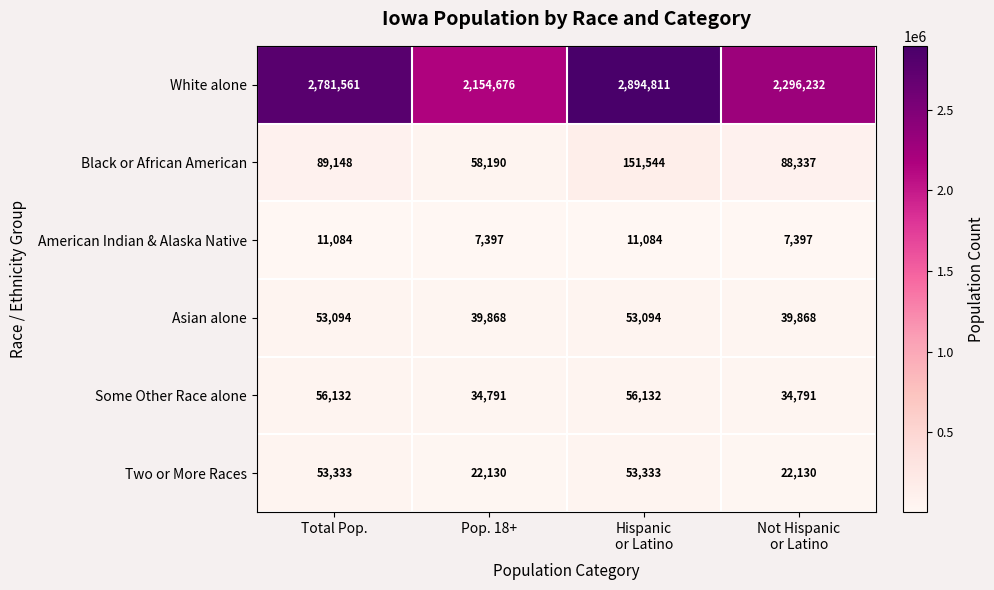

How many Asian alone values are between 39868 and 53094?

4